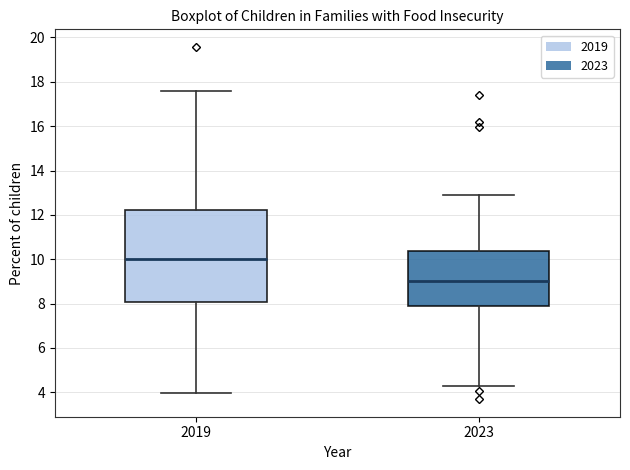

Reading left to right, transcribe this box plot: for each box, give where its median line is, the range the box spans, and where its two whiskers end, as read against the y-axis. The values are not printed on the chart, so give them approximately, as read against the axis.

2019: median 10.0, box 8.0 to 12.2, whiskers 4.0 to 17.6
2023: median 9.0, box 7.8 to 10.4, whiskers 4.2 to 12.8